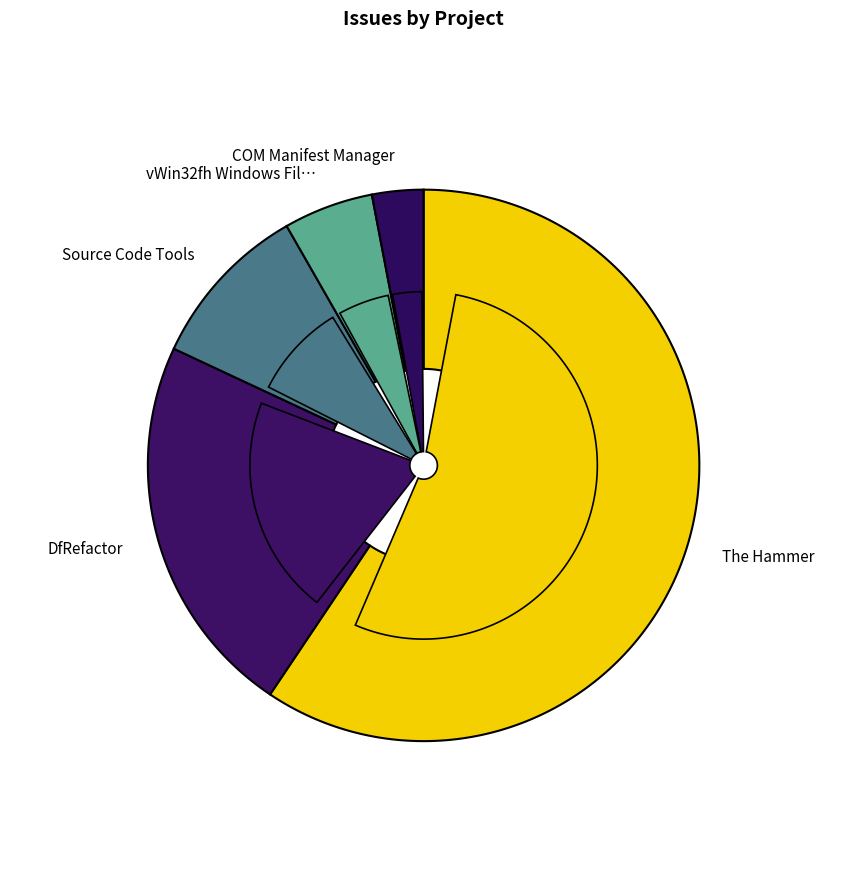

Count the number of slices in the pie.

5